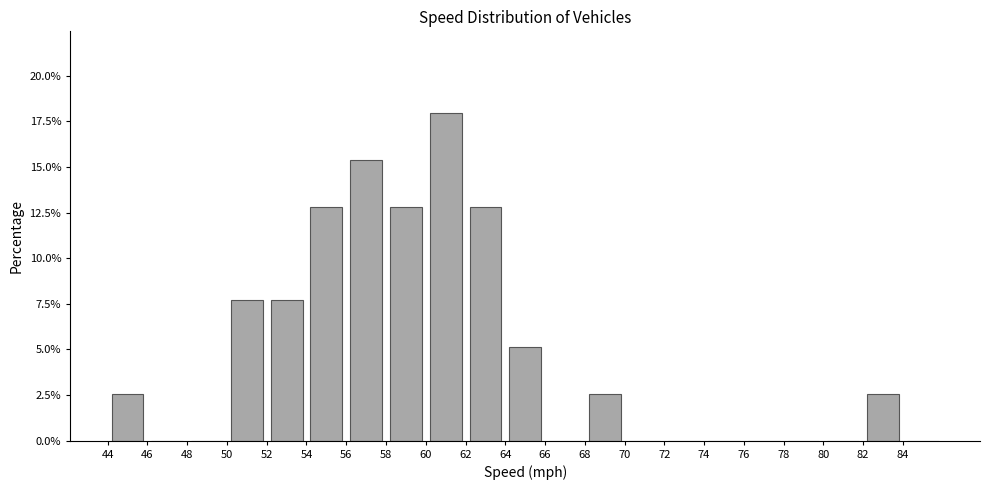

Reading left to right, list every bar in this chart as the range it spans on the x-axis followed by its height. The values are not printed on the chart, so give them approximately, as read against the axis.

44 to 46: 2.5
46 to 48: 0
48 to 50: 0
50 to 52: 7.5
52 to 54: 7.5
54 to 56: 13.0
56 to 58: 15.5
58 to 60: 13.0
60 to 62: 18.0
62 to 64: 13.0
64 to 66: 5.0
66 to 68: 0
68 to 70: 2.5
70 to 72: 0
72 to 74: 0
74 to 76: 0
76 to 78: 0
78 to 80: 0
80 to 82: 0
82 to 84: 2.5
84 to 86: 0